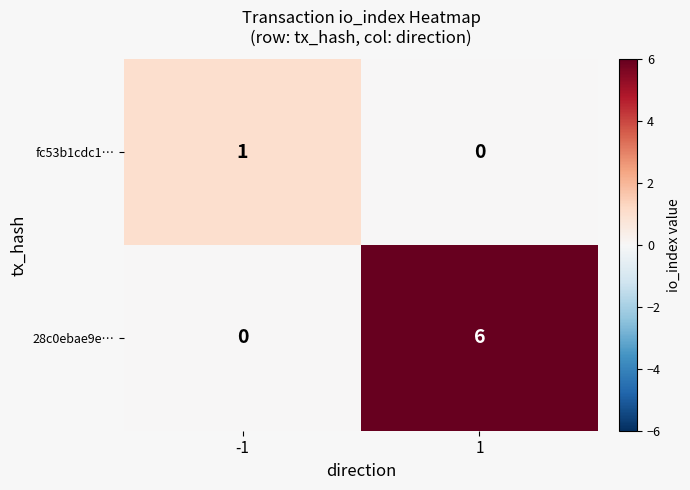

Rank the series at -1 from lowest to highest value.

28c0ebae9e…, fc53b1cdc1…